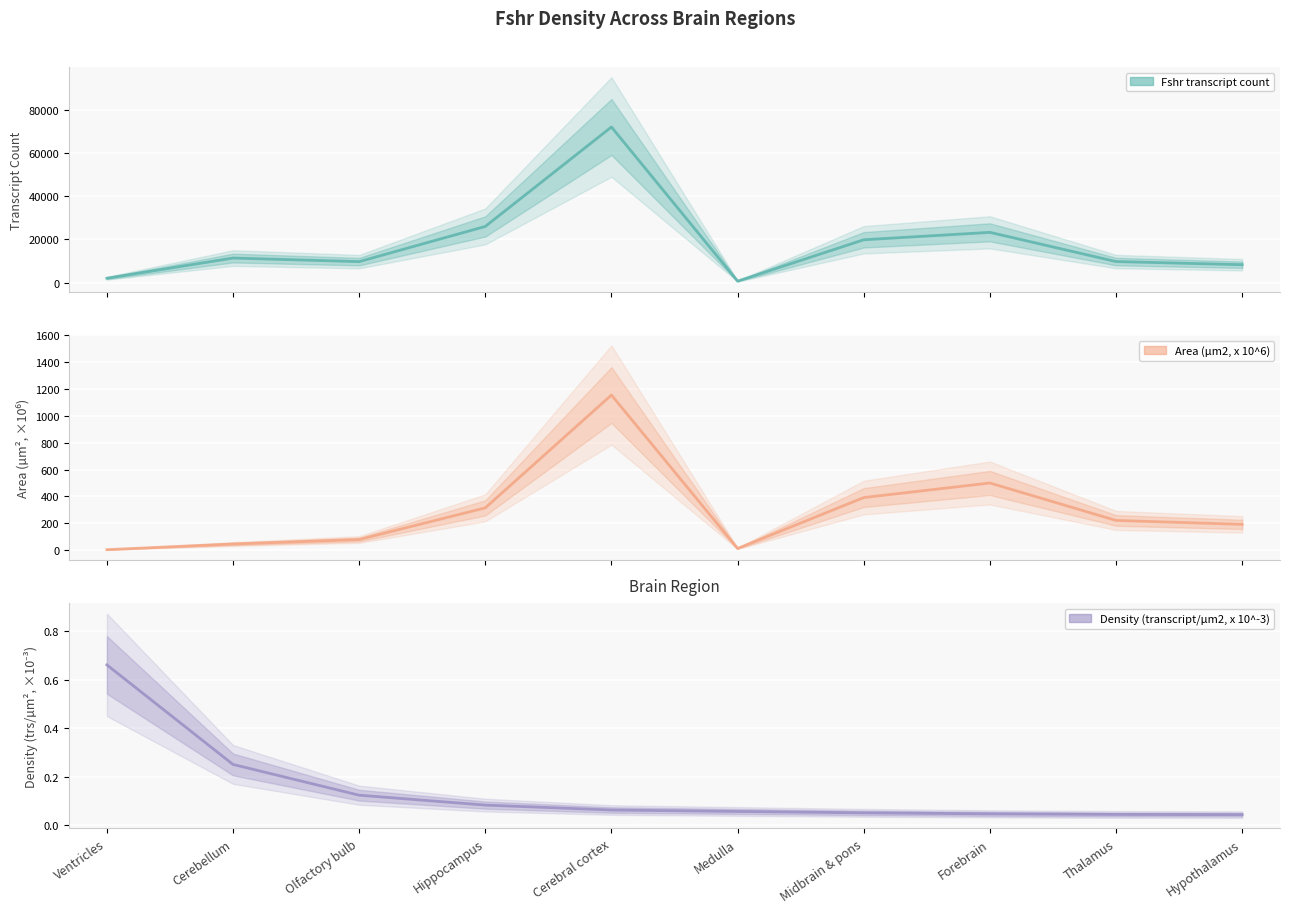

How many values in the Fshr transcript count series exceed 11343?

4